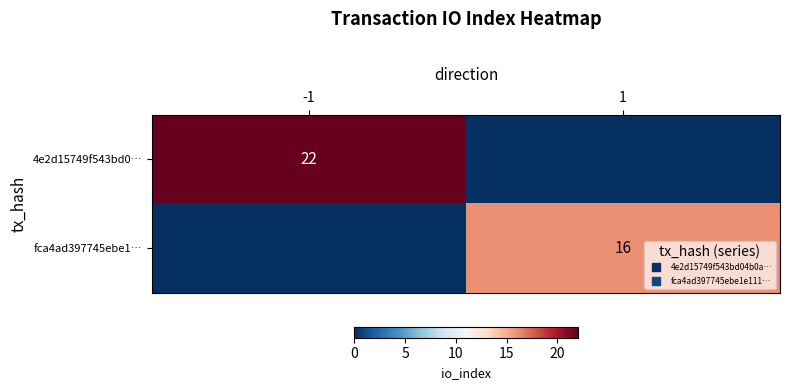

What is the maximum value for 4e2d15749f543bd0…?

22